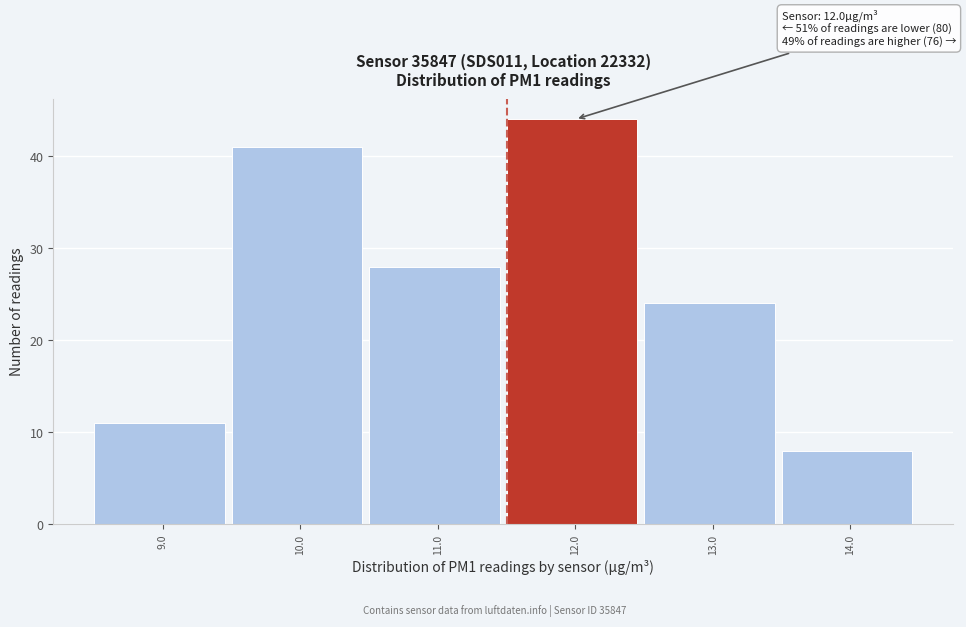

Reading left to right, what are all the values shown in this chart?

9.0=11	10.0=41	11.0=28	12.0=44	13.0=24	14.0=8